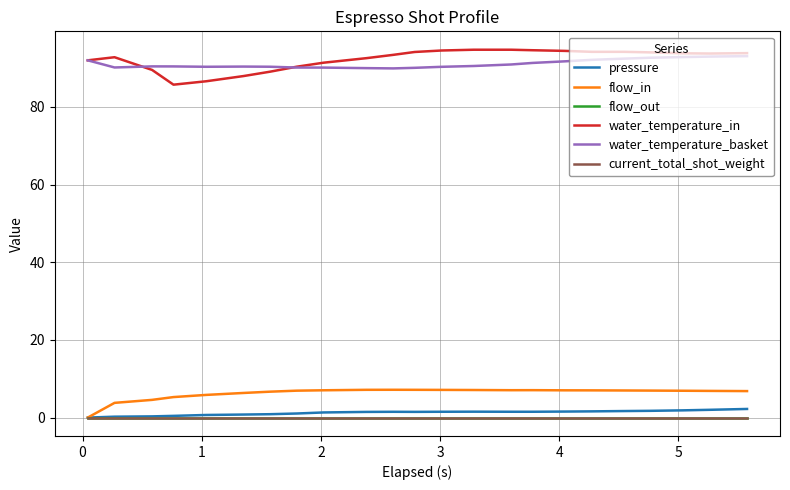

Does the chart have visible grid lines?

Yes